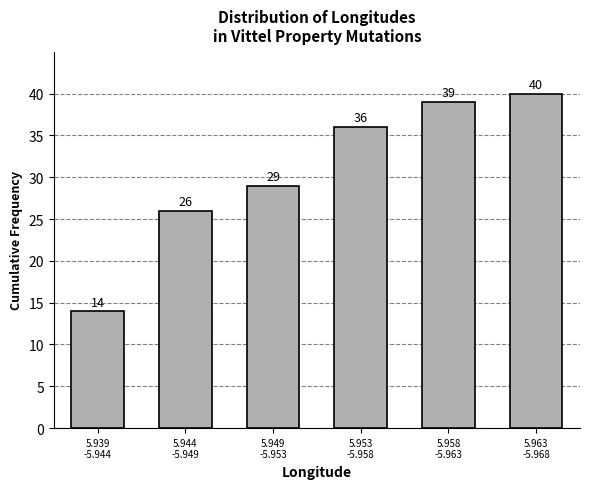

Reading left to right, list all the values displayed in this chart.

14	26	29	36	39	40